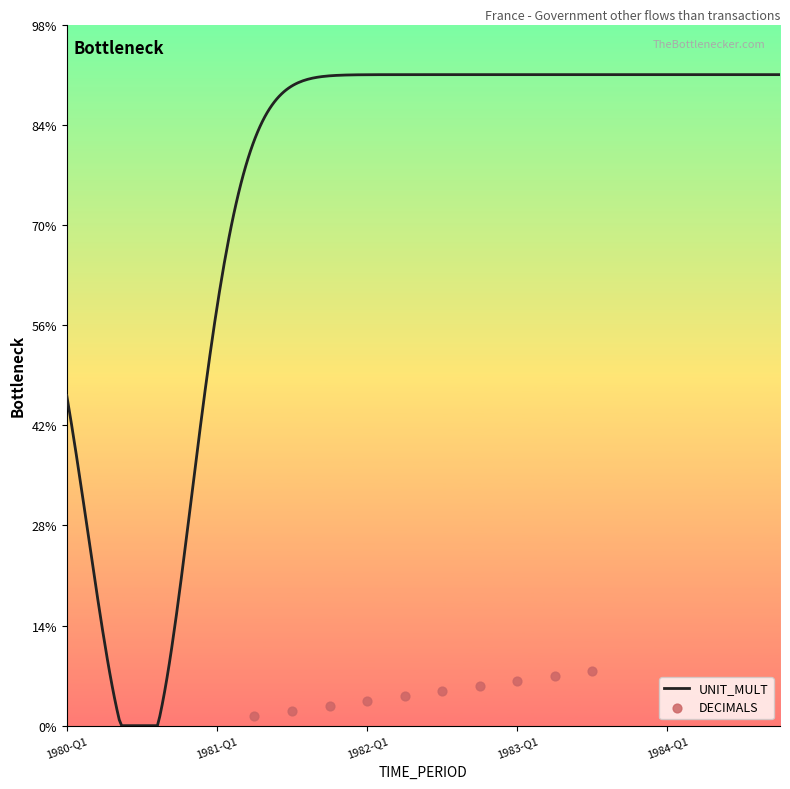

Is the value of DECIMALS at 1984-Q1 greater than the value of UNIT_MULT at 1984-Q1?

No